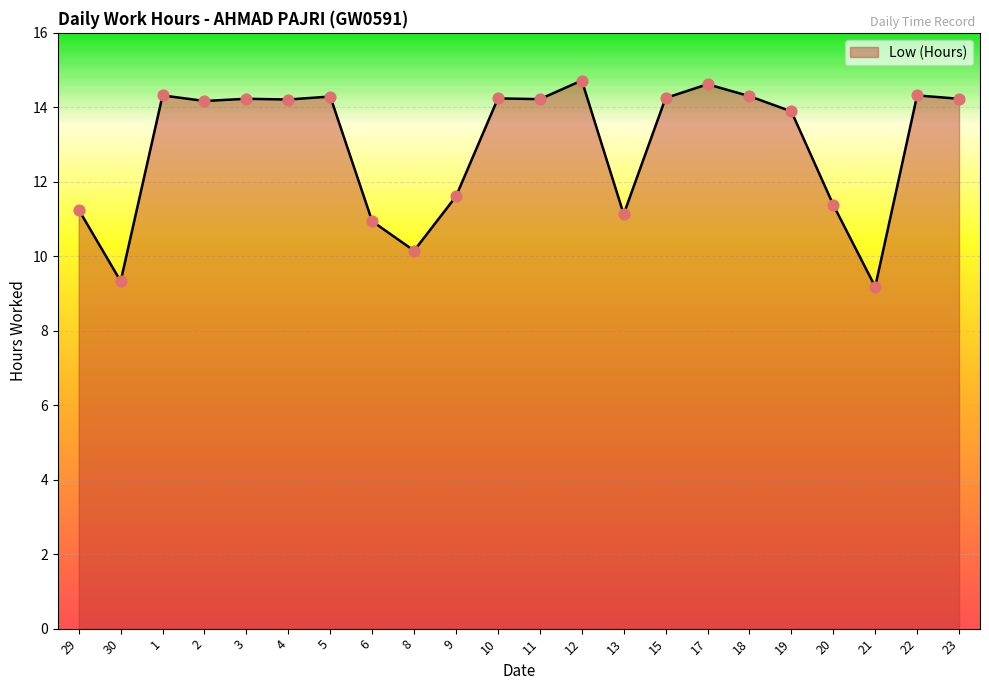

Approximately how many times larger is the value at 15 compared to 18?

1.0